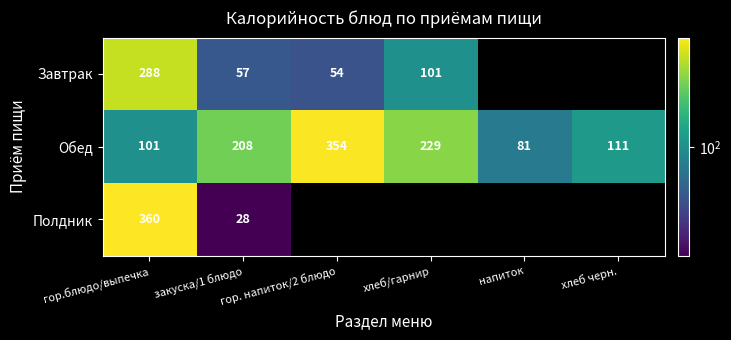

Rank the categories by Обед value from highest to lowest.

гор. напиток/2 блюдо, хлеб/гарнир, закуска/1 блюдо, хлеб черн., гор.блюдо/выпечка, напиток